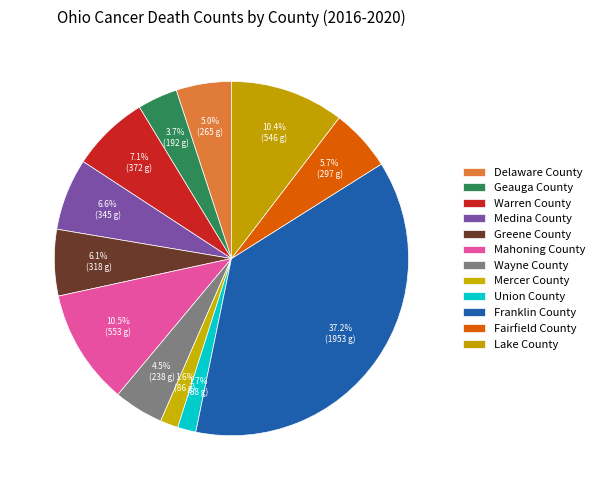

Is there a majority slice in this chart?

No